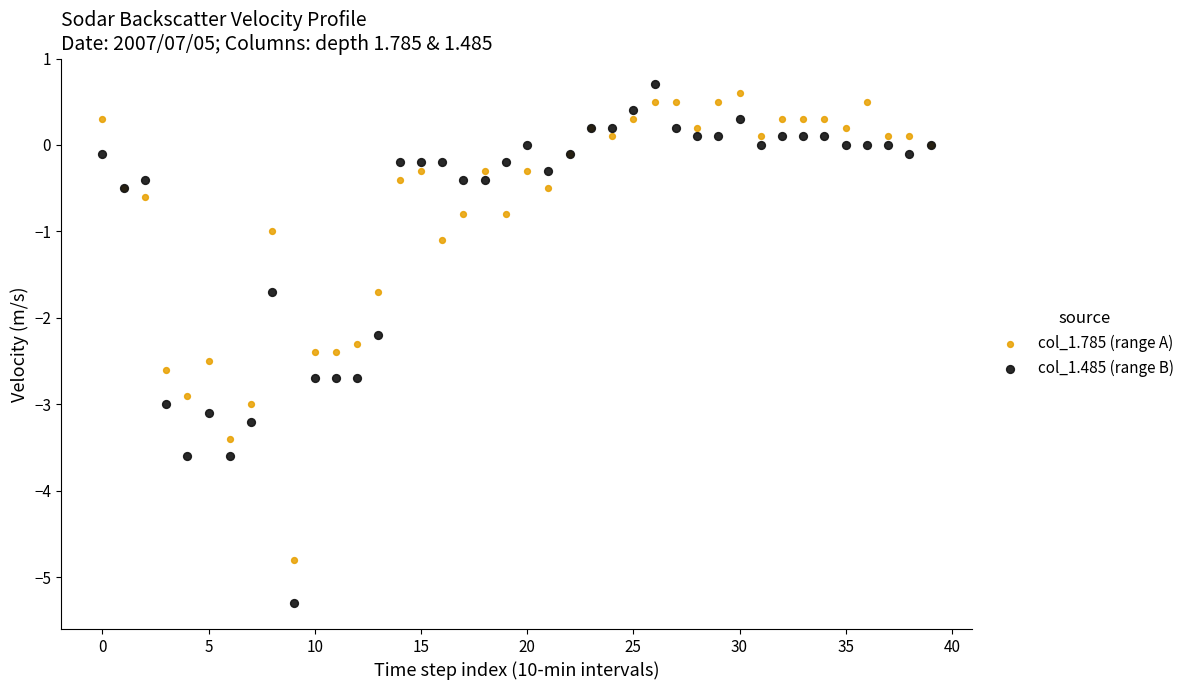

What are all the series names shown in the legend?

col_1.785 (range A), col_1.485 (range B)